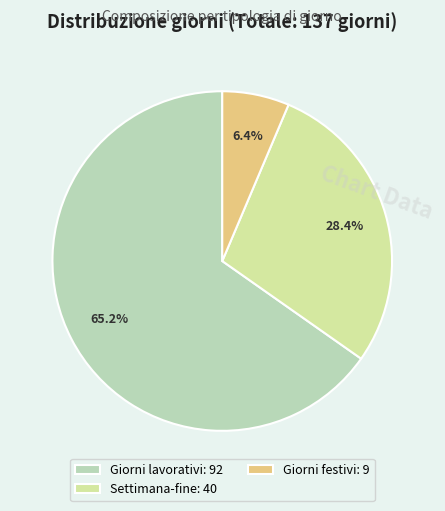

To the nearest percent, what is the average slice percentage?

33%